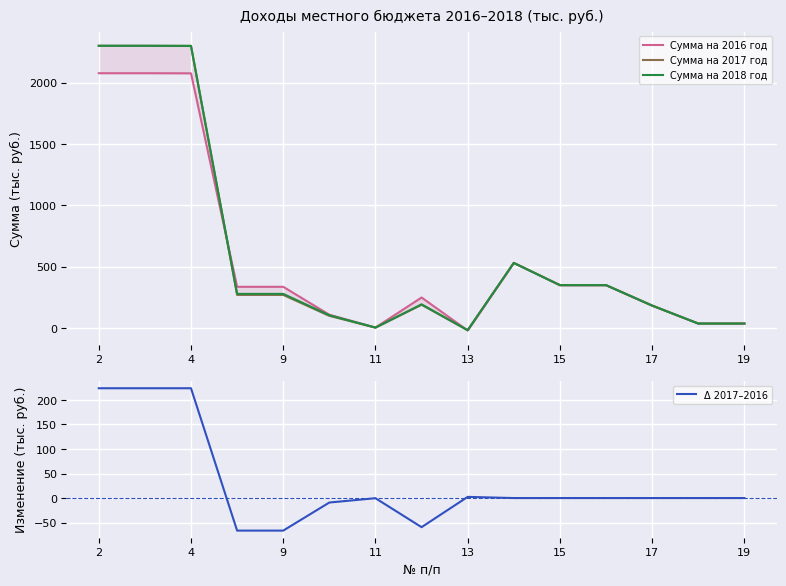

How many lines are shown in the chart?

4